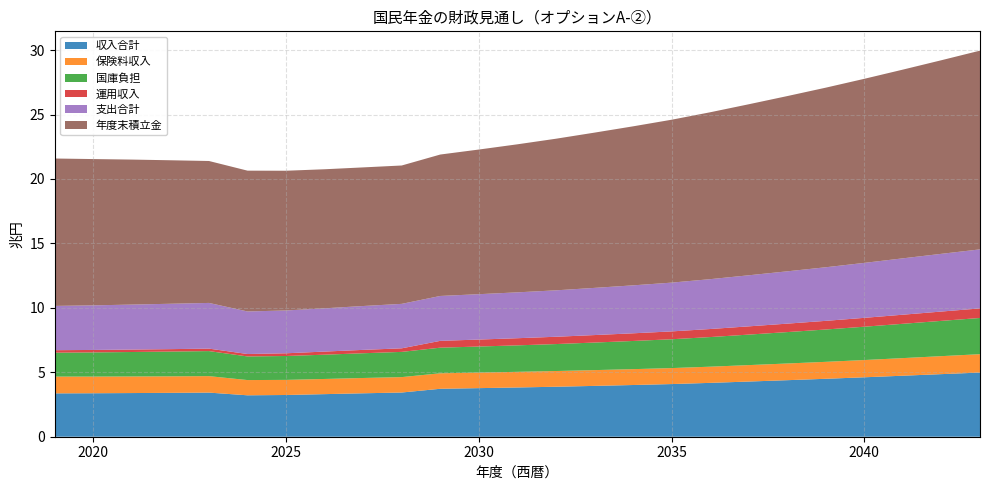

Reading left to right, what are all the values shown in this chart?

収入合計: 2019=3.4	2020=3.4	2021=3.4	2022=3.4	2023=3.4	2024=3.2	2025=3.2	2026=3.3	2027=3.4	2028=3.4	2029=3.7	2030=3.8	2031=3.8	2032=3.9	2033=3.9	2034=4.0	2035=4.1	2036=4.2	2037=4.3	2038=4.4	2039=4.5	2040=4.6	2041=4.7	2042=4.9	2043=5.0
保険料収入: 2019=1.3	2020=1.3	2021=1.3	2022=1.3	2023=1.3	2024=1.2	2025=1.2	2026=1.2	2027=1.2	2028=1.2	2029=1.2	2030=1.2	2031=1.2	2032=1.2	2033=1.2	2034=1.2	2035=1.2	2036=1.3	2037=1.3	2038=1.3	2039=1.3	2040=1.3	2041=1.4	2042=1.4	2043=1.4
国庫負担: 2019=1.9	2020=1.9	2021=1.9	2022=1.9	2023=1.9	2024=1.8	2025=1.9	2026=1.9	2027=1.9	2028=2.0	2029=2.0	2030=2.0	2031=2.1	2032=2.1	2033=2.1	2034=2.2	2035=2.2	2036=2.3	2037=2.4	2038=2.4	2039=2.5	2040=2.6	2041=2.7	2042=2.7	2043=2.8
運用収入: 2019=0.2	2020=0.2	2021=0.2	2022=0.2	2023=0.2	2024=0.2	2025=0.2	2026=0.2	2027=0.3	2028=0.3	2029=0.5	2030=0.5	2031=0.6	2032=0.6	2033=0.6	2034=0.6	2035=0.6	2036=0.6	2037=0.6	2038=0.7	2039=0.7	2040=0.7	2041=0.7	2042=0.7	2043=0.7
支出合計: 2019=3.4	2020=3.5	2021=3.5	2022=3.5	2023=3.5	2024=3.3	2025=3.3	2026=3.4	2027=3.4	2028=3.4	2029=3.5	2030=3.5	2031=3.6	2032=3.6	2033=3.7	2034=3.7	2035=3.8	2036=3.9	2037=4.0	2038=4.1	2039=4.2	2040=4.3	2041=4.4	2042=4.5	2043=4.6
年度末積立金: 2019=11.4	2020=11.4	2021=11.3	2022=11.1	2023=11.0	2024=10.9	2025=10.8	2026=10.8	2027=10.8	2028=10.7	2029=11.0	2030=11.2	2031=11.5	2032=11.8	2033=12.0	2034=12.3	2035=12.6	2036=12.9	2037=13.3	2038=13.6	2039=13.9	2040=14.3	2041=14.6	2042=15.0	2043=15.4